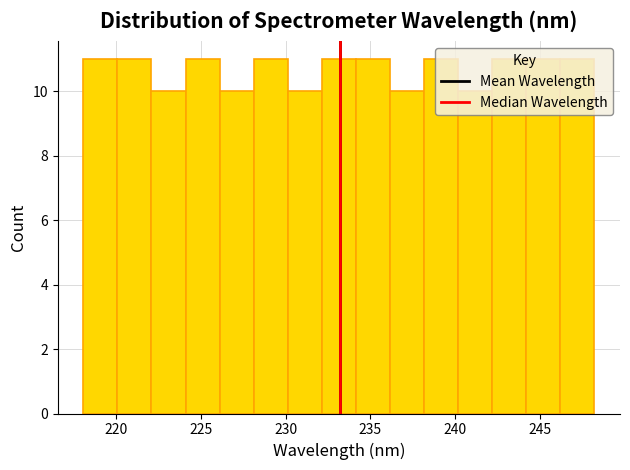

What is the height of the bar covering 238 to 240 on the x-axis? Neither the bar edges nor the heights are printed on the chart, so give them approximately, as read against the axes.

11